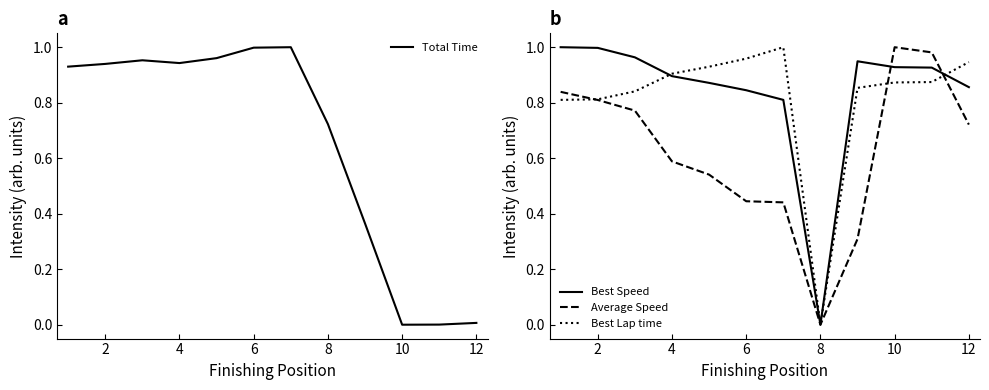

Where is the first local minimum for Best Speed?

8